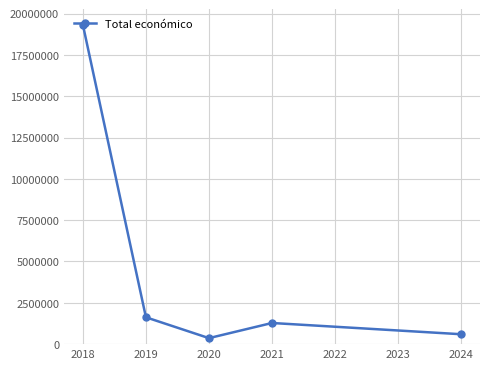

Reading right to left, what are all the values shown in this chart?

599262	1279518	363424	1623964	19314112